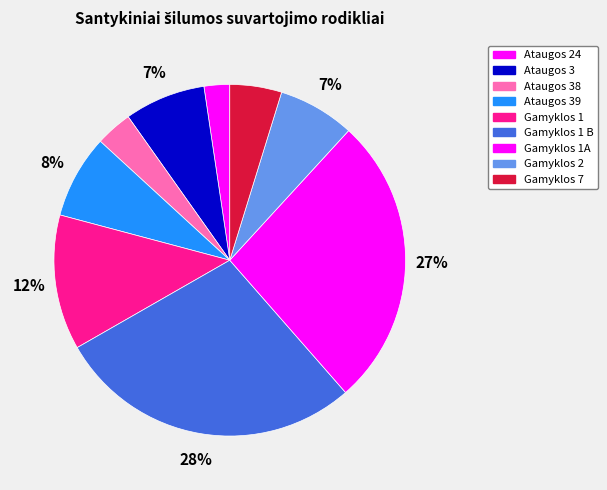

How many segments does this pie chart have?

9